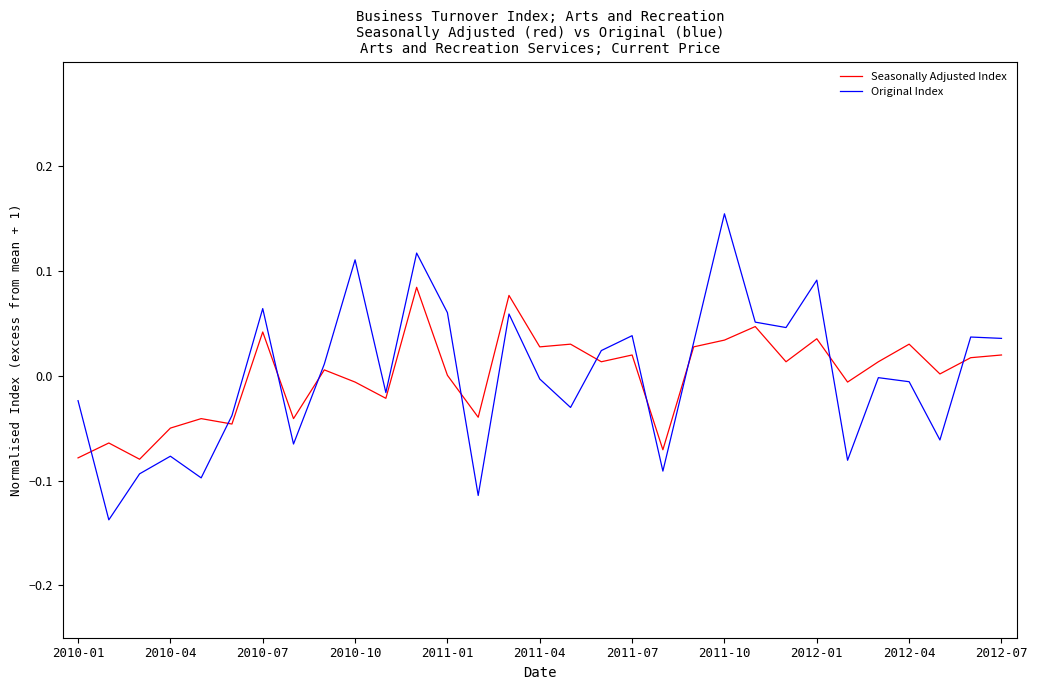

Which series has the largest range (max minus min)?

Original Index